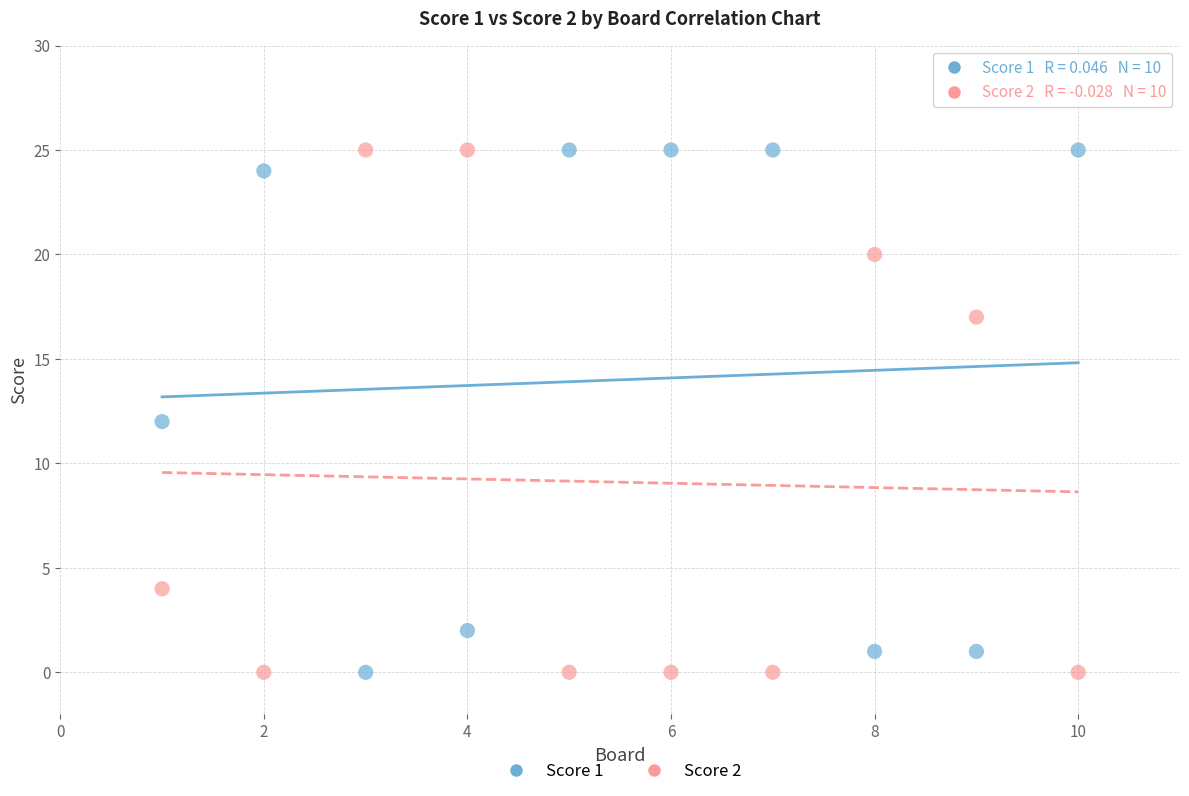

What is the X range (max minus min) for the scatter plot?

9